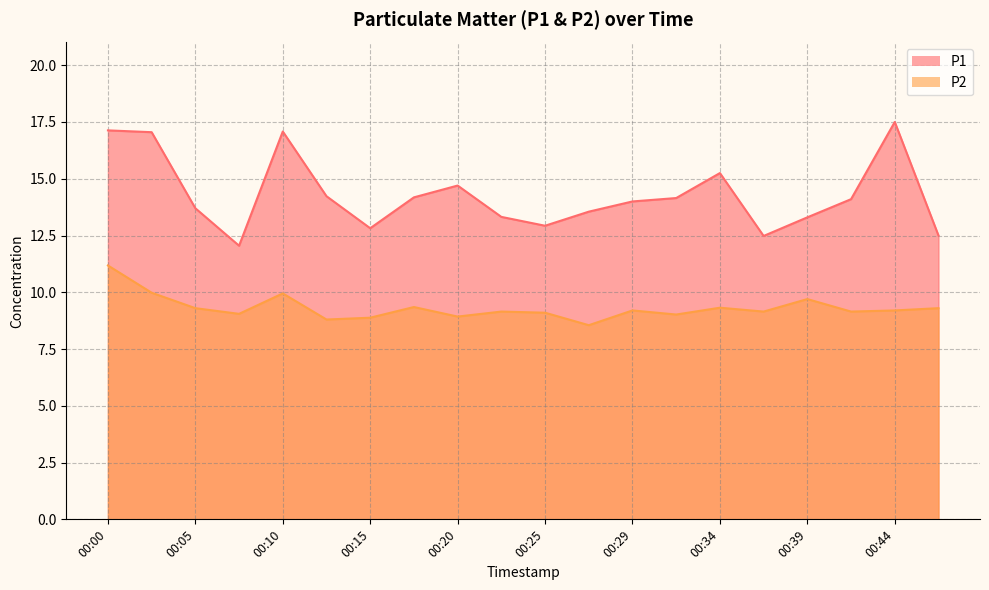

List the labels in order of P2 value, largest first.

00:00, 00:02, 00:10, 00:39, 00:17, 00:34, 00:05, 00:47, 00:29, 00:44, 00:22, 00:37, 00:42, 00:25, 00:07, 00:32, 00:20, 00:15, 00:12, 00:27